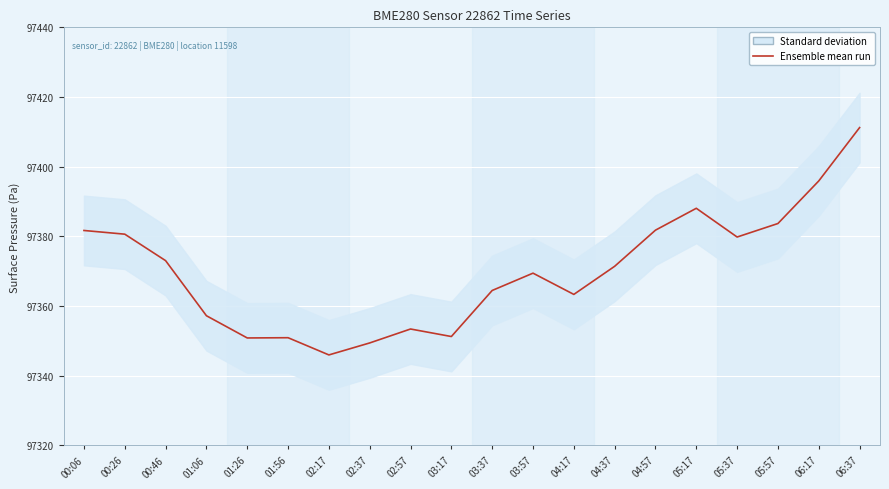

What is the value of the 19th point from the left?

97395.9